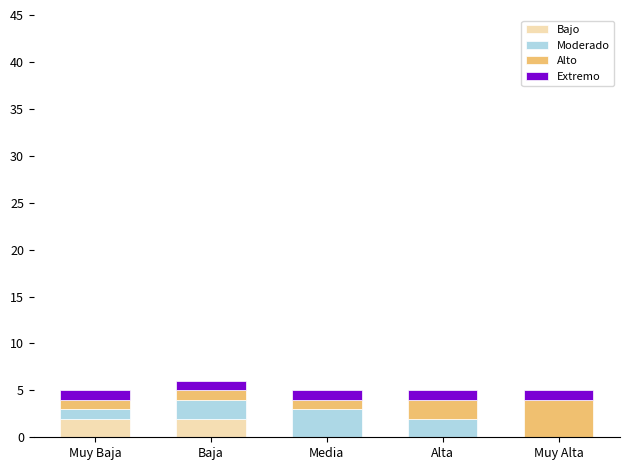

True or false: Bajo has a value of 2 at Muy Baja.

True